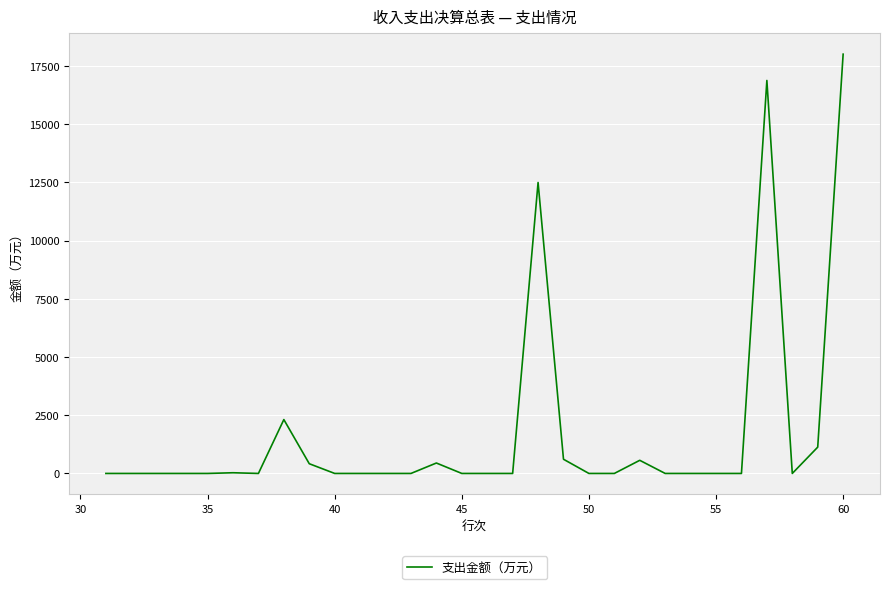

What is the difference between the maximum and minimum values?

18002.3